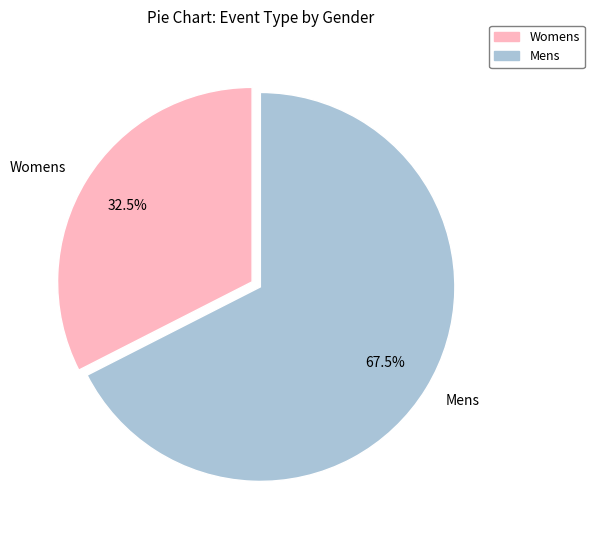

Which slice is the smallest?

Womens